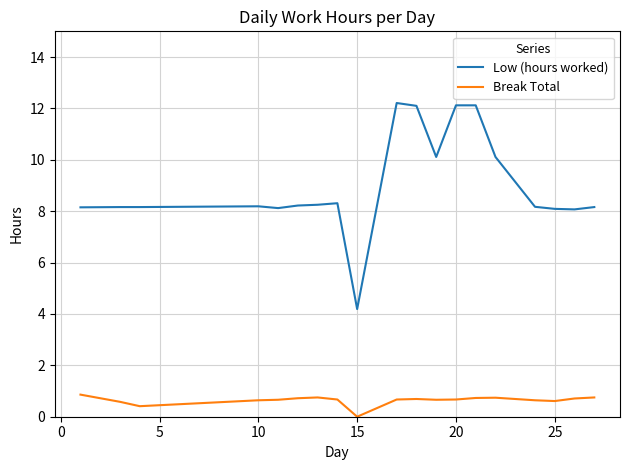

How many lines are shown in the chart?

2